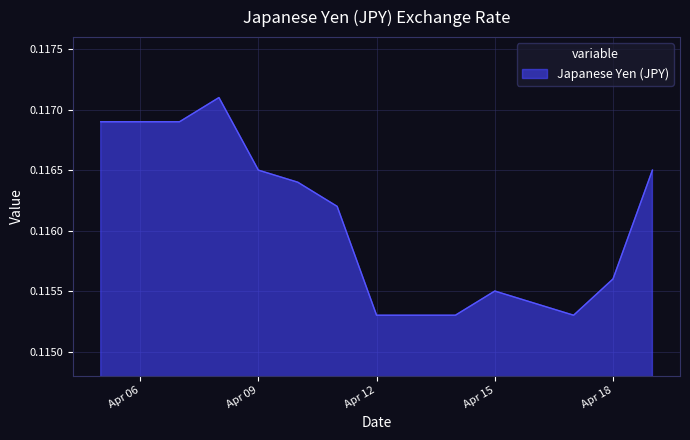

How many lines are shown in the chart?

1